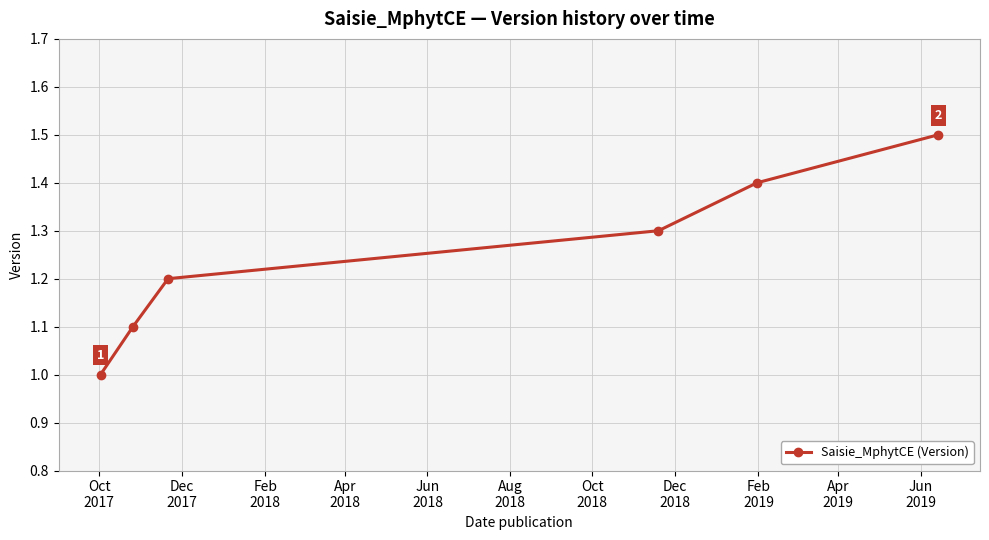

True or false: the data has more than 2 interior local peaks.

False